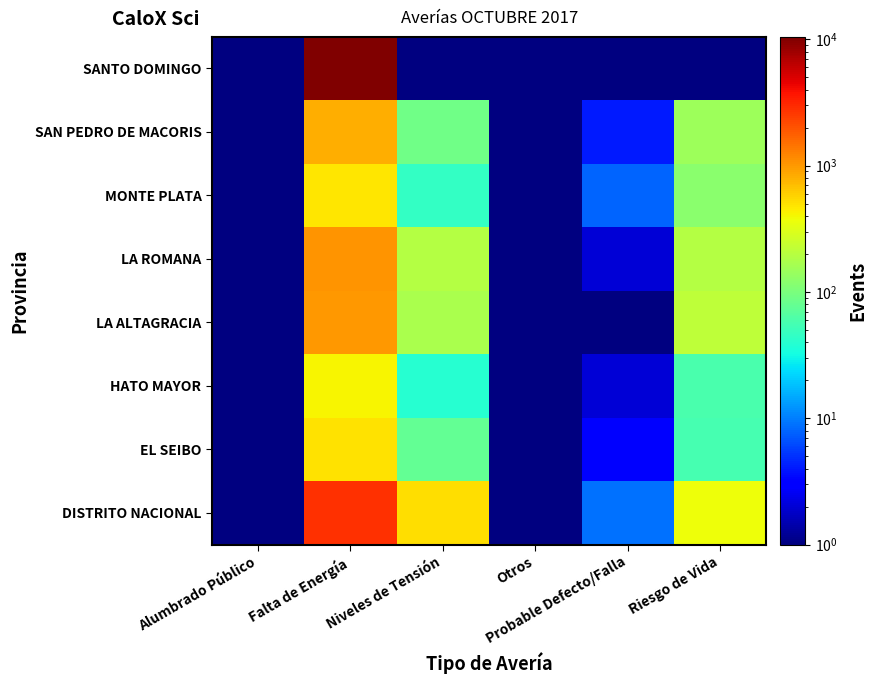

Reading left to right, list all the values displayed in this chart.

DISTRITO NACIONAL: Alumbrado Público=0.5	Falta de Energía=2761.0	Niveles de Tensión=515.0	Otros=0.5	Probable Defecto/Falla=9.0	Riesgo de Vida=373.0
EL SEIBO: Alumbrado Público=0.5	Falta de Energía=499.0	Niveles de Tensión=79.0	Otros=0.5	Probable Defecto/Falla=3.0	Riesgo de Vida=57.0
HATO MAYOR: Alumbrado Público=0.5	Falta de Energía=415.0	Niveles de Tensión=40.0	Otros=0.5	Probable Defecto/Falla=2.0	Riesgo de Vida=58.0
LA ALTAGRACIA: Alumbrado Público=0.5	Falta de Energía=1034.0	Niveles de Tensión=174.0	Otros=0.5	Probable Defecto/Falla=1.0	Riesgo de Vida=214.0
LA ROMANA: Alumbrado Público=0.5	Falta de Energía=1039.0	Niveles de Tensión=193.0	Otros=1.0	Probable Defecto/Falla=2.0	Riesgo de Vida=192.0
MONTE PLATA: Alumbrado Público=0.5	Falta de Energía=485.0	Niveles de Tensión=45.0	Otros=0.5	Probable Defecto/Falla=8.0	Riesgo de Vida=119.0
SAN PEDRO DE MACORIS: Alumbrado Público=0.5	Falta de Energía=815.0	Niveles de Tensión=91.0	Otros=1.0	Probable Defecto/Falla=4.0	Riesgo de Vida=152.0
SANTO DOMINGO: Alumbrado Público=0.5	Falta de Energía=10495.0	Niveles de Tensión=0.5	Otros=0.5	Probable Defecto/Falla=0.5	Riesgo de Vida=0.5